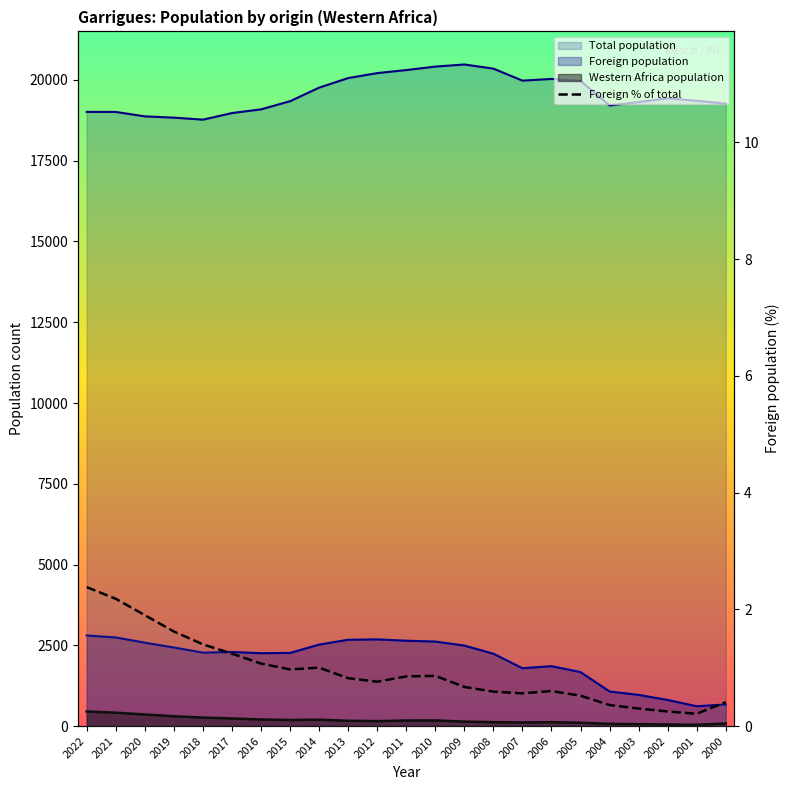

Does the chart have visible grid lines?

No